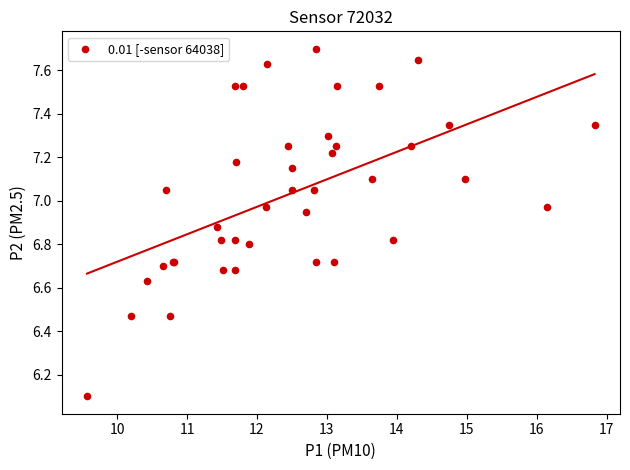

What Y value in the scatter plot is closest to 6?

6.1